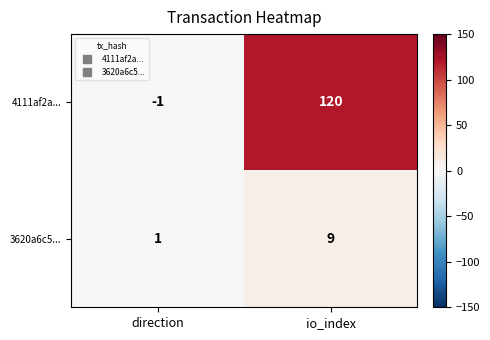

Which series has the largest total across all categories?

4111af2a...